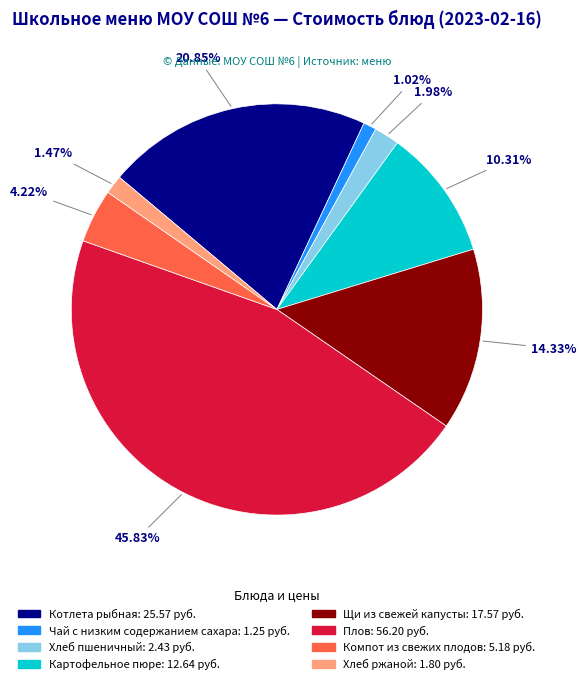

To the nearest percent, what percentage of the pie is Хлеб пшеничный?

2%